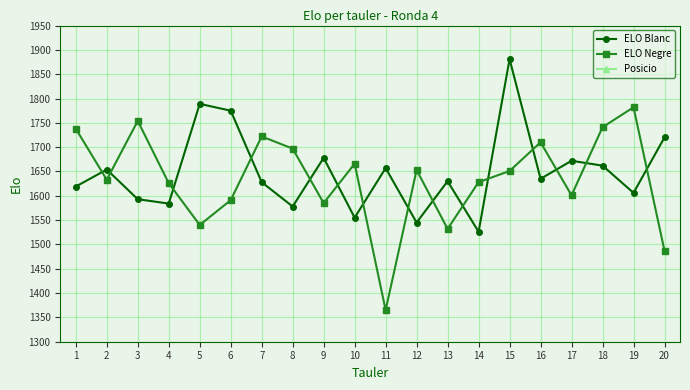

What is the minimum value for Posicio?

1